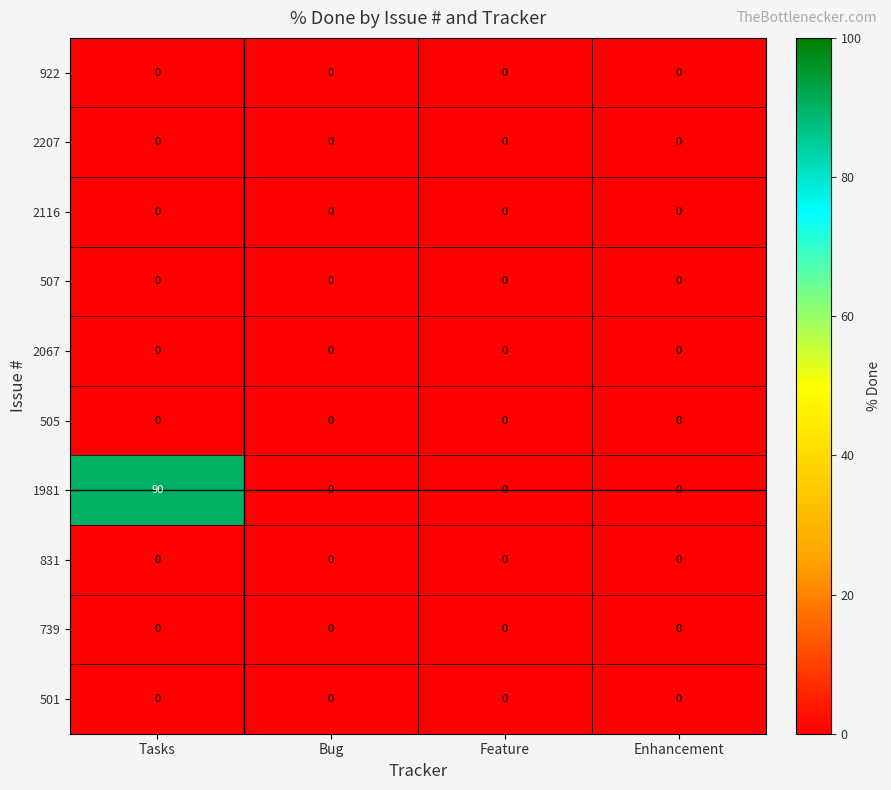

At which category is the sum across all series the highest?

Tasks